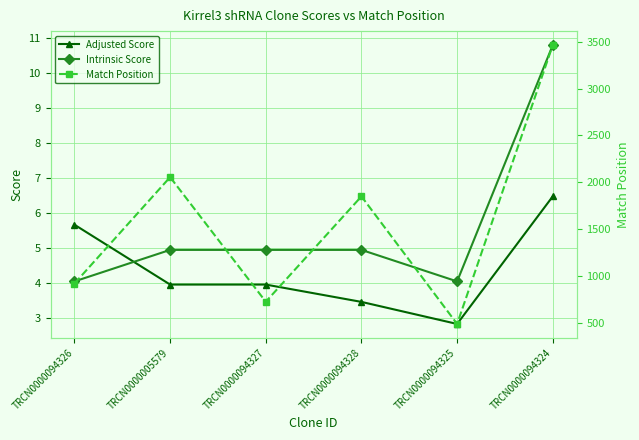

Reading left to right, extract all data points from this chart.

Adjusted Score: 5.7	4.0	4.0	3.5	2.8	6.5
Intrinsic Score: 4.0	5.0	5.0	5.0	4.0	10.8
Match Position: 922.0	2056.0	728.0	1851.0	491.0	3464.0